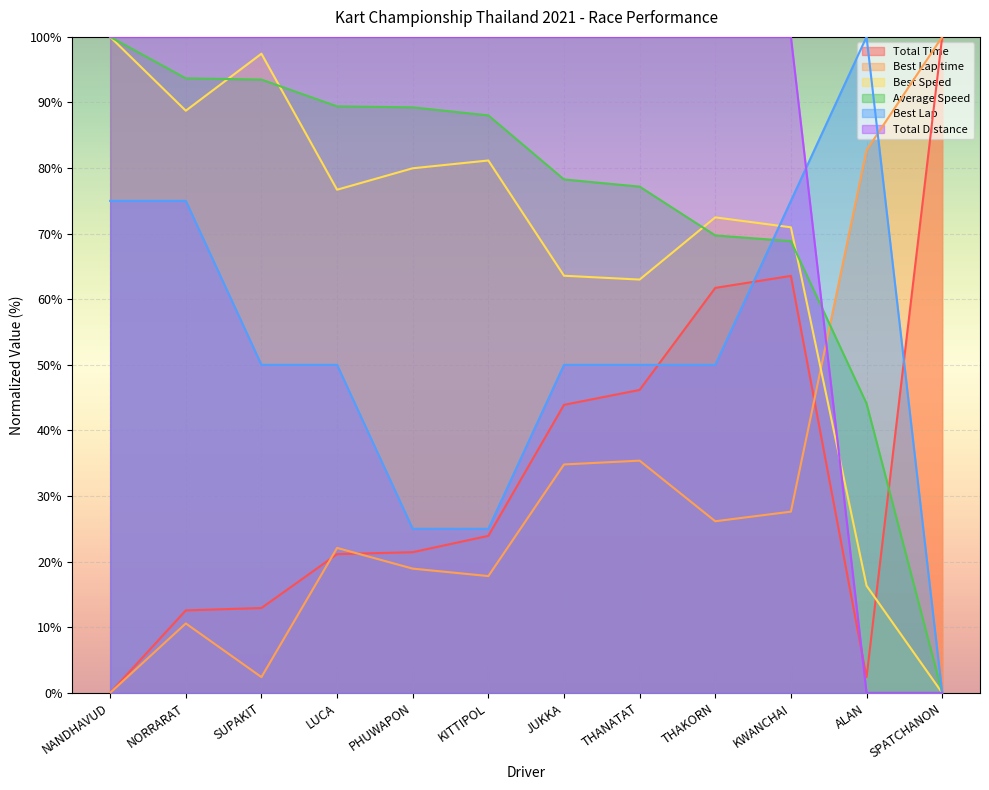

Which series changed the most between SUPAKIT and ALAN?

Total Distance